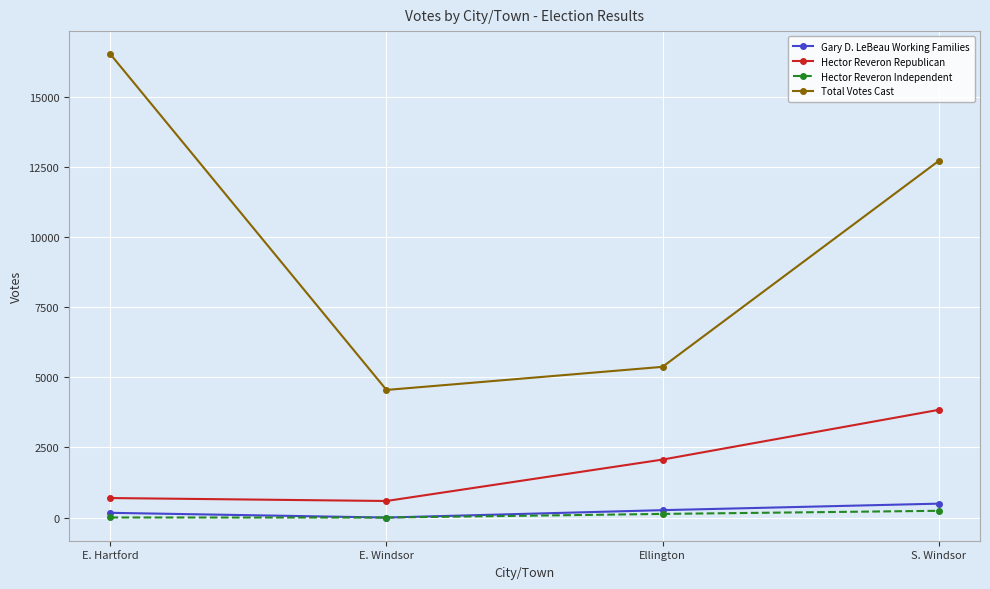

Which series changed the most between Ellington and S. Windsor?

Total Votes Cast